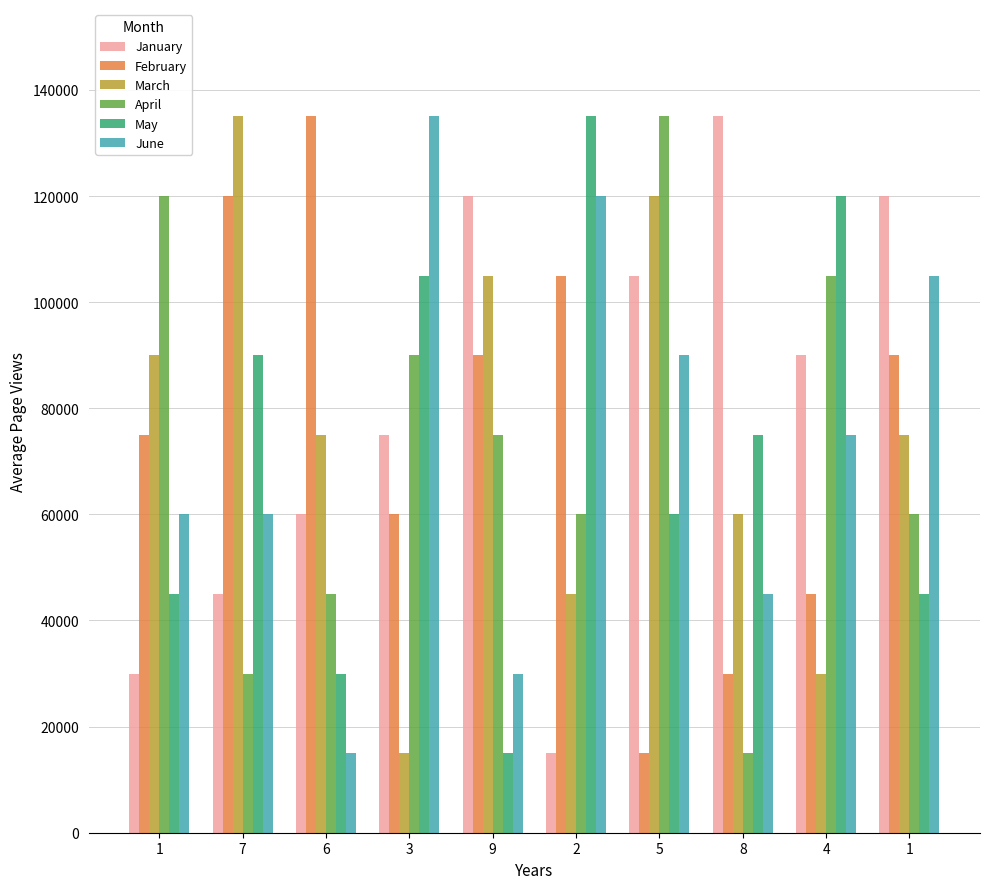

Between 3 and 5, which is larger?

5